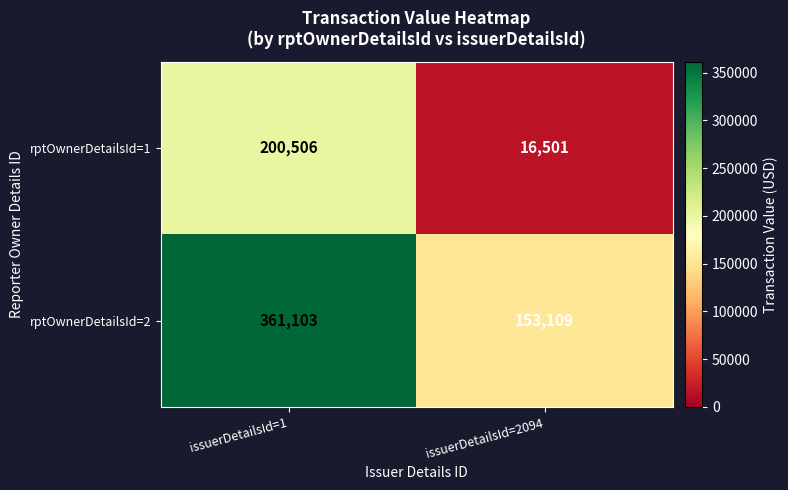

What is the minimum value shown in the chart?

16501